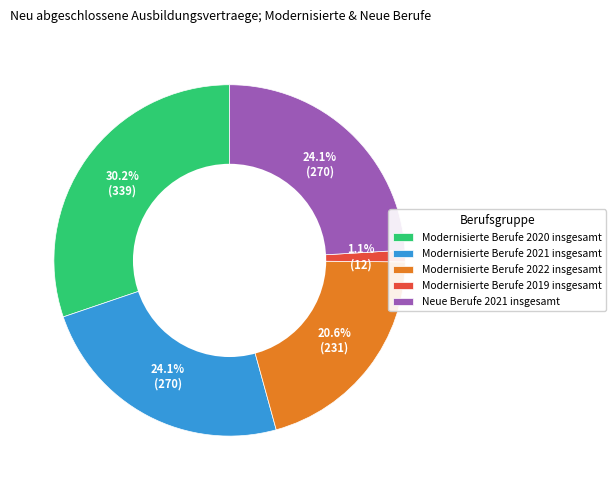

Which slice is the smallest?

Modernisierte Berufe 2019 insgesamt